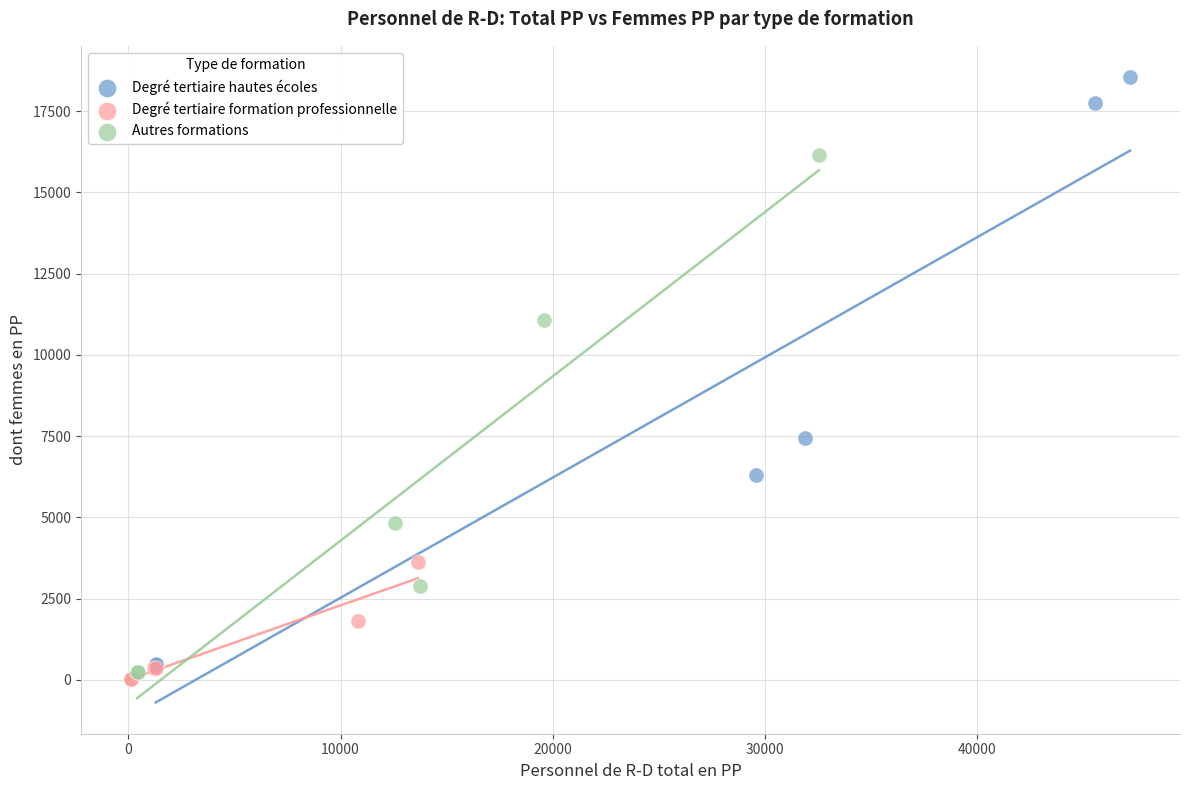

Which series has the largest Y range (max minus min)?

Degré tertiaire hautes écoles